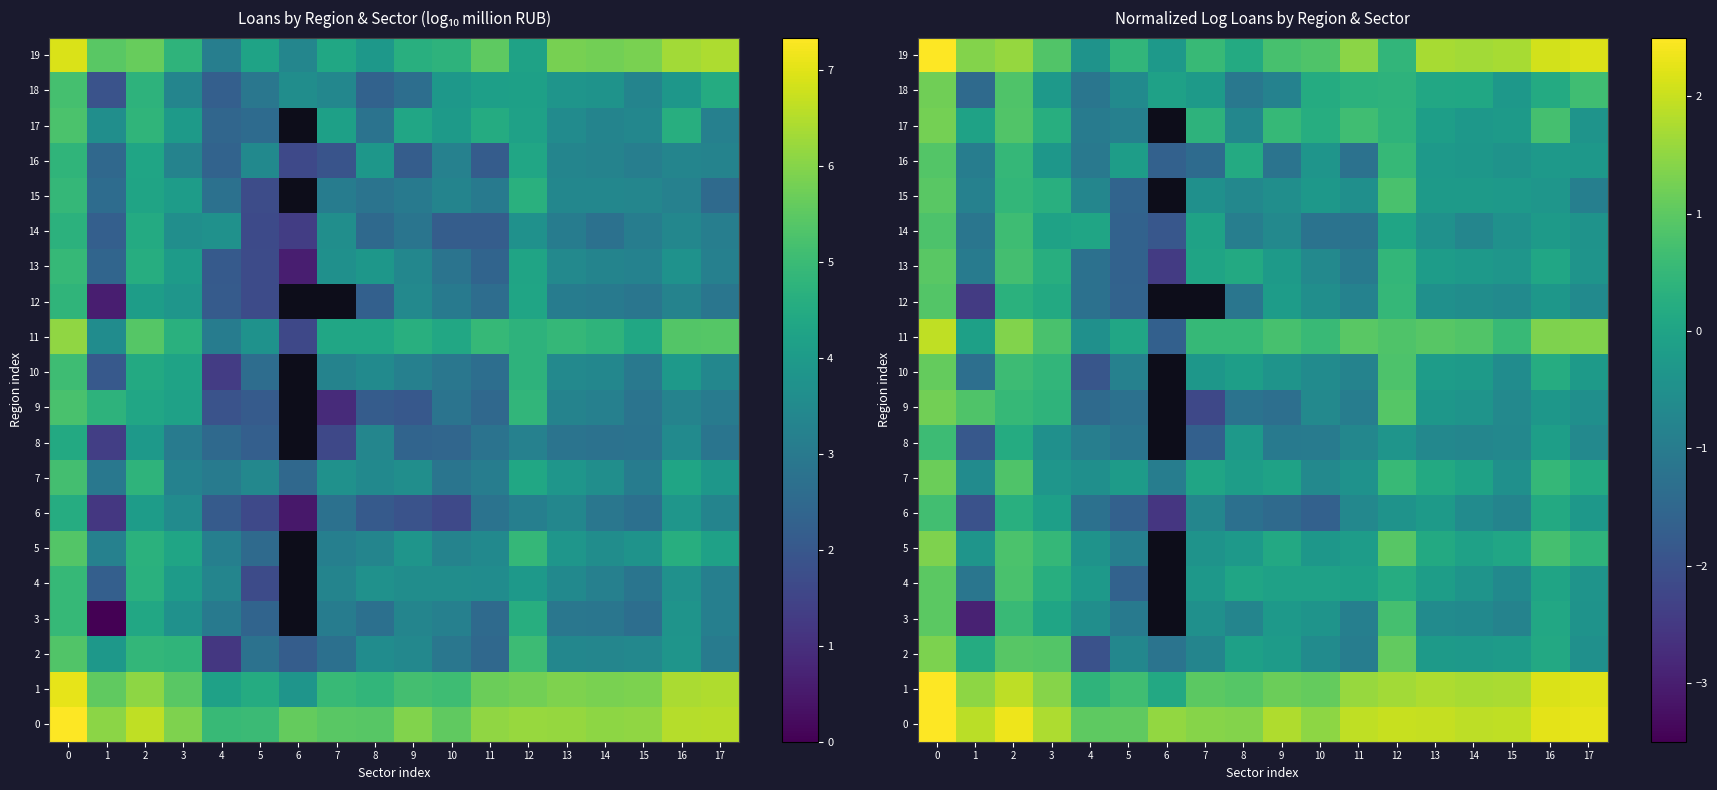

List the series in order of their peak value, highest first.

row_0, row_1, row_19, row_11, row_5, row_2, row_17, row_9, row_18, row_7, row_10, row_3, row_4, row_13, row_15, row_12, row_16, row_14, row_6, row_8